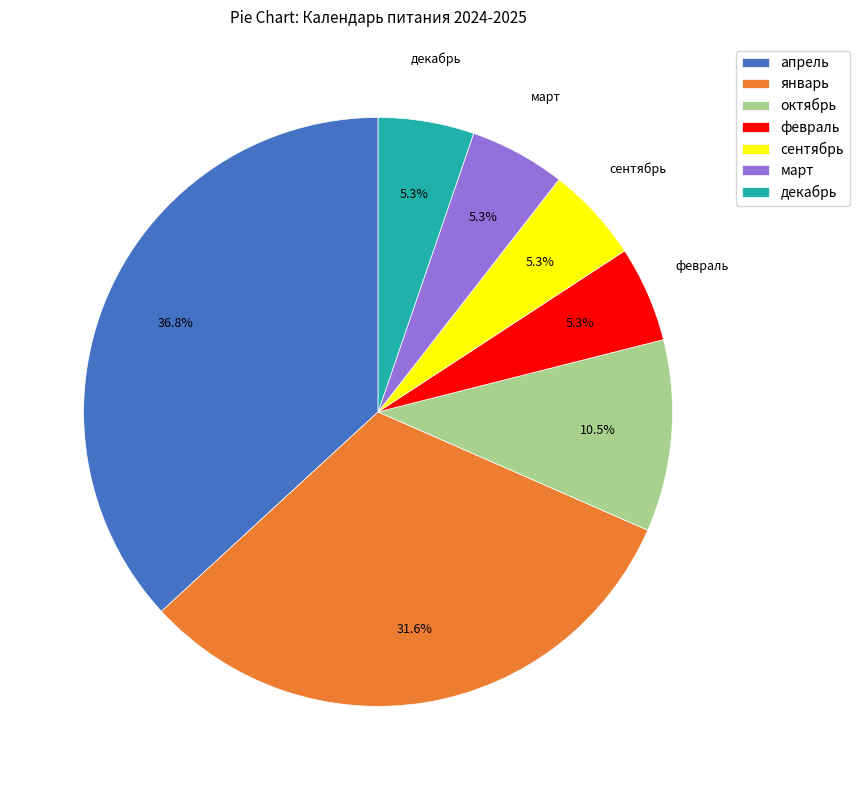

Do декабрь and март together represent more than half of the pie?

No